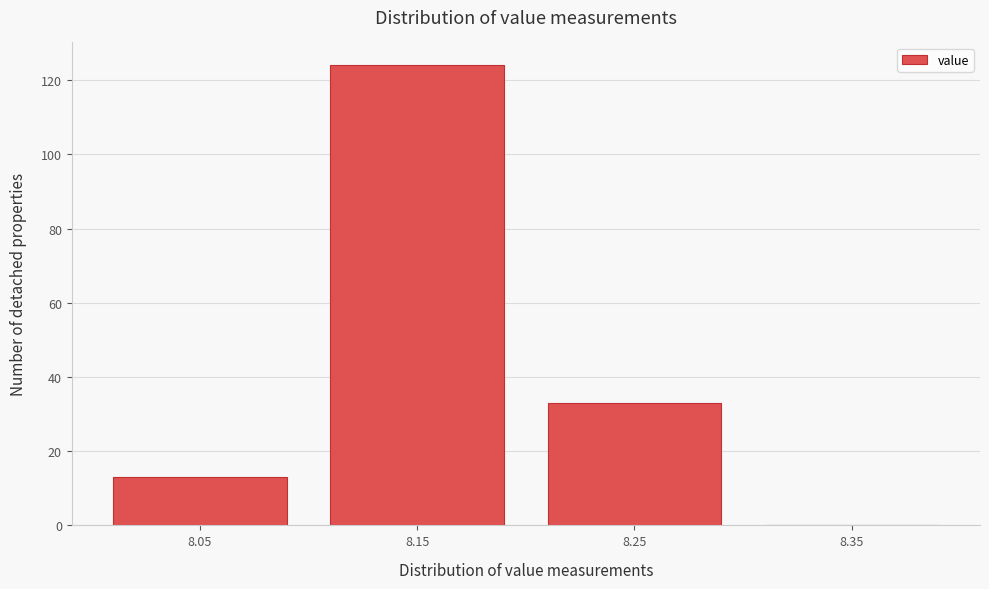

Reading left to right, list all the values displayed in this chart.

8.05=13	8.15=124	8.25=33	8.35=0